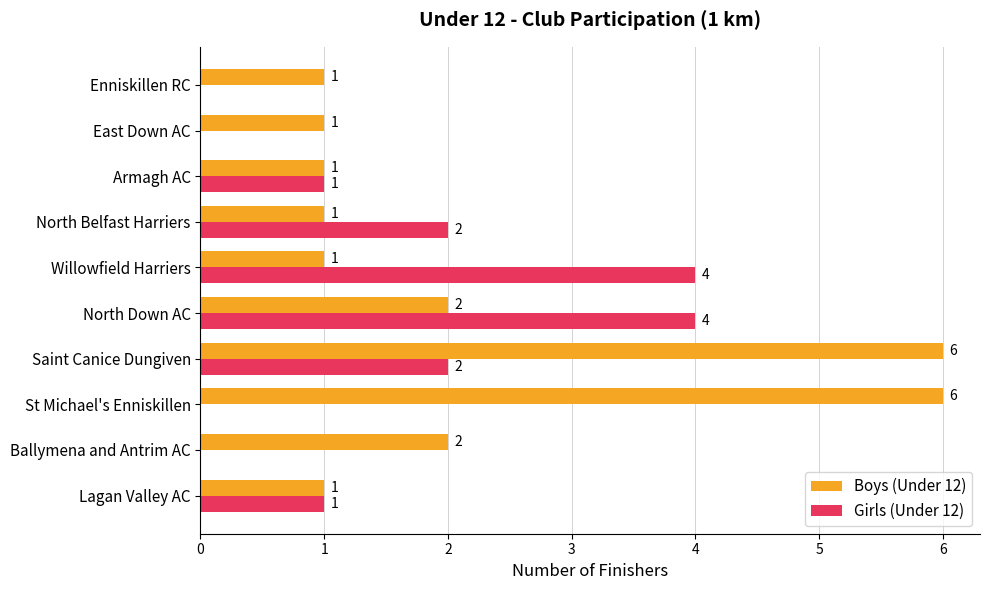

What is the sum of all Boys (Under 12) values?

22